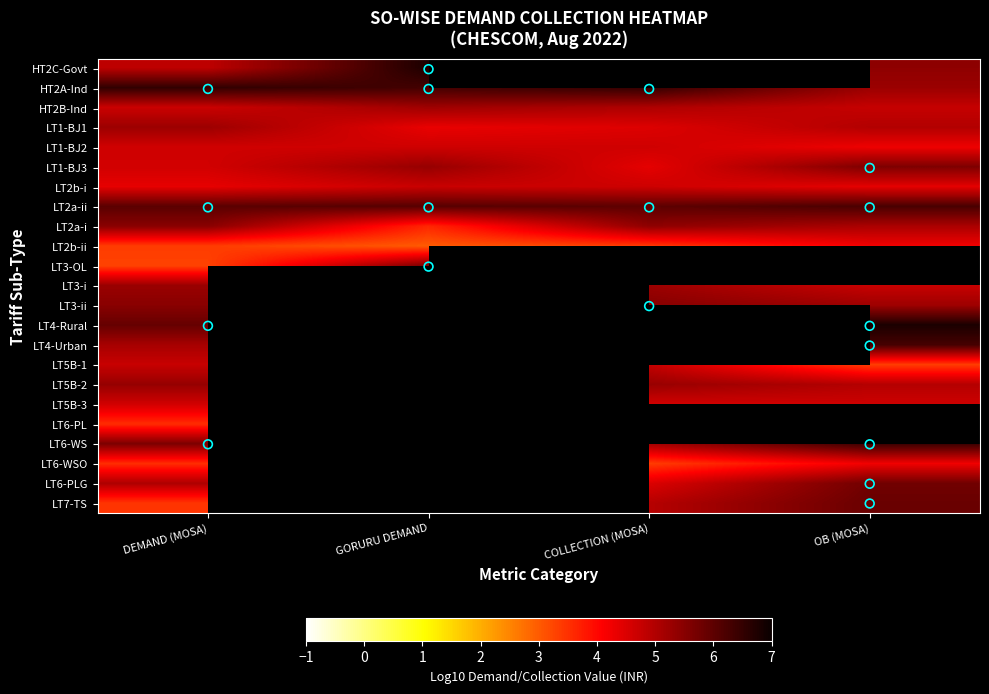

How many data points does each series have?

4